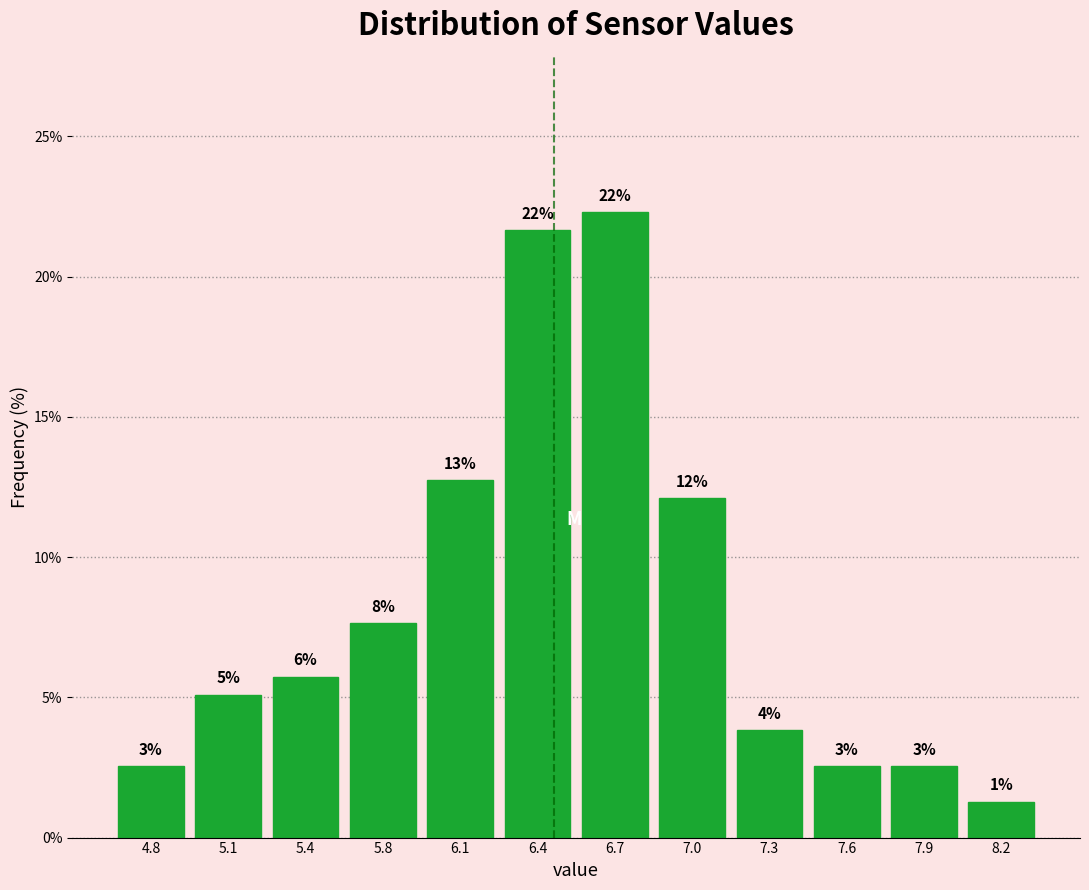

How many bars are there in total?

12